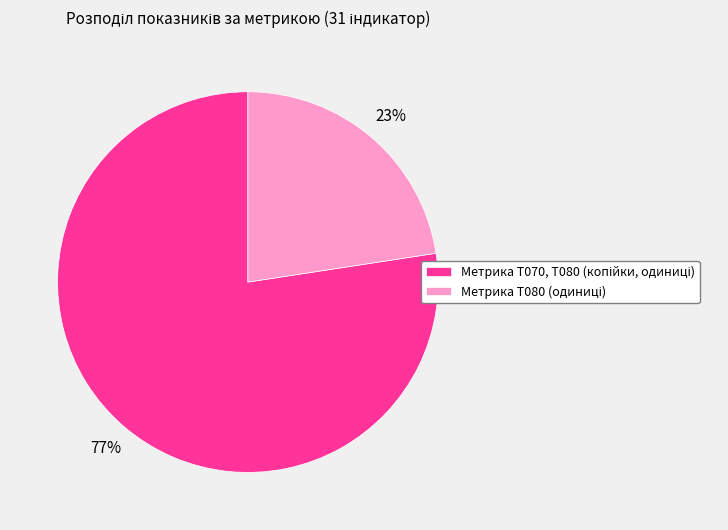

How many slices are in this pie chart?

2